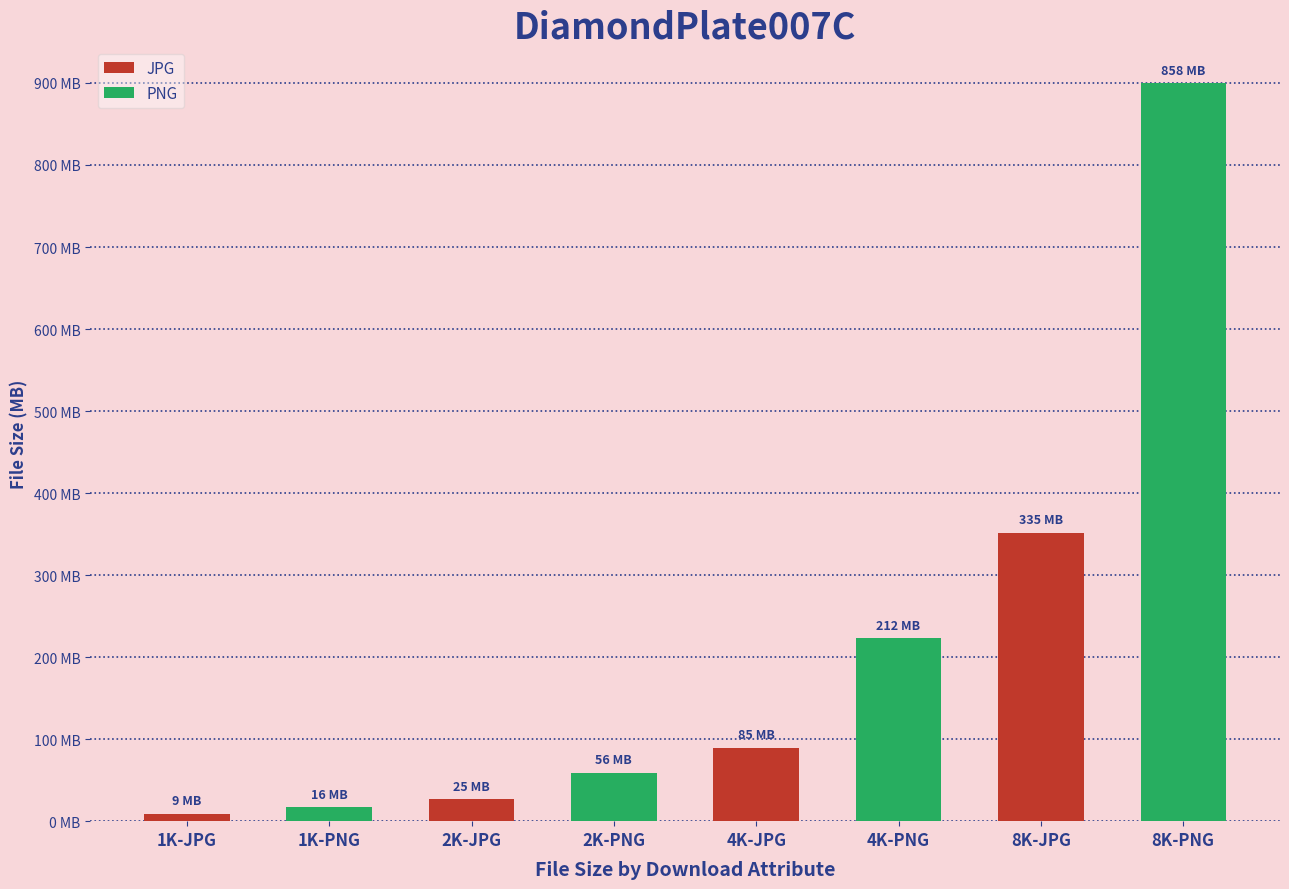

Rank the categories by value from highest to lowest.

8K-PNG, 8K-JPG, 4K-PNG, 4K-JPG, 2K-PNG, 2K-JPG, 1K-PNG, 1K-JPG